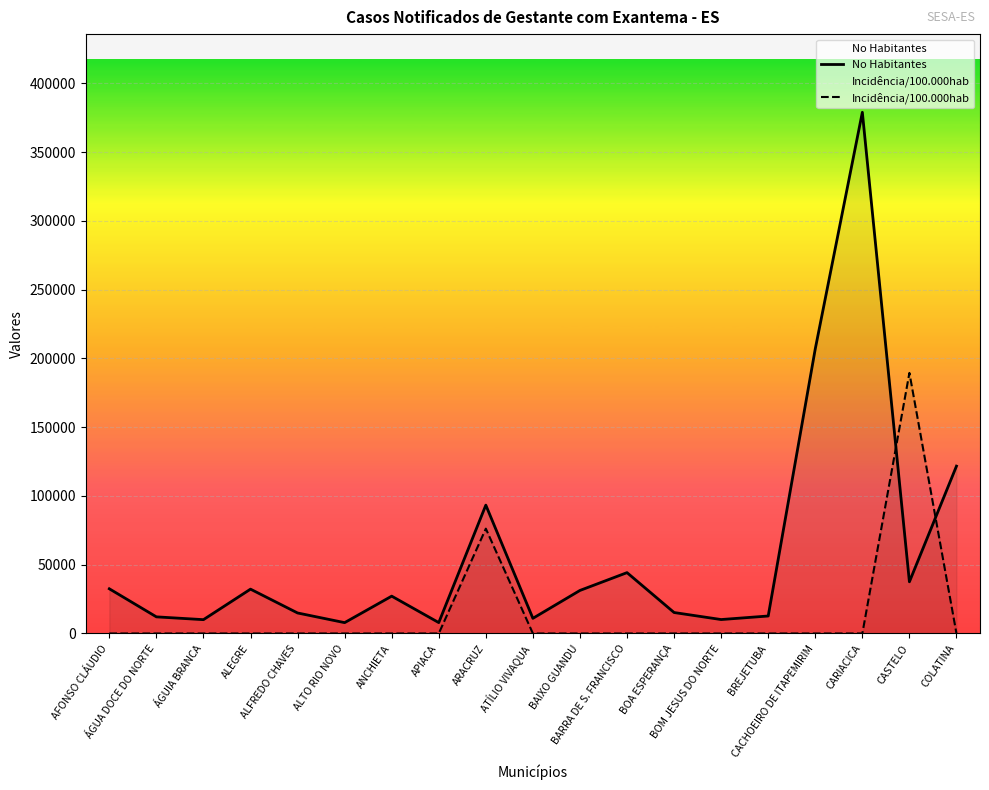

What is the label of the 14th point from the right?

ALTO RIO NOVO